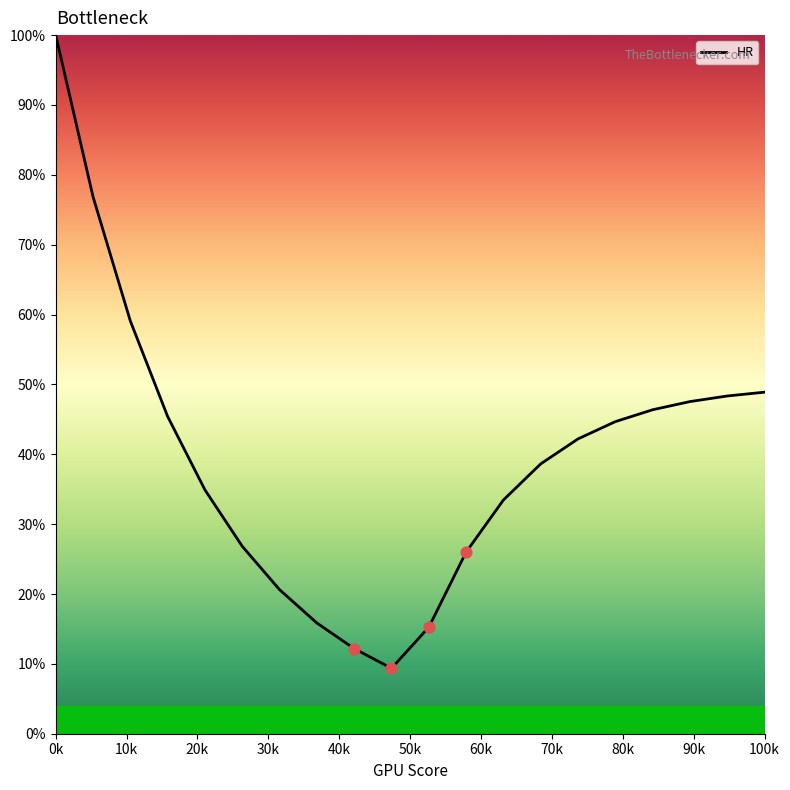

What is the minimum value shown in the chart?

9.4